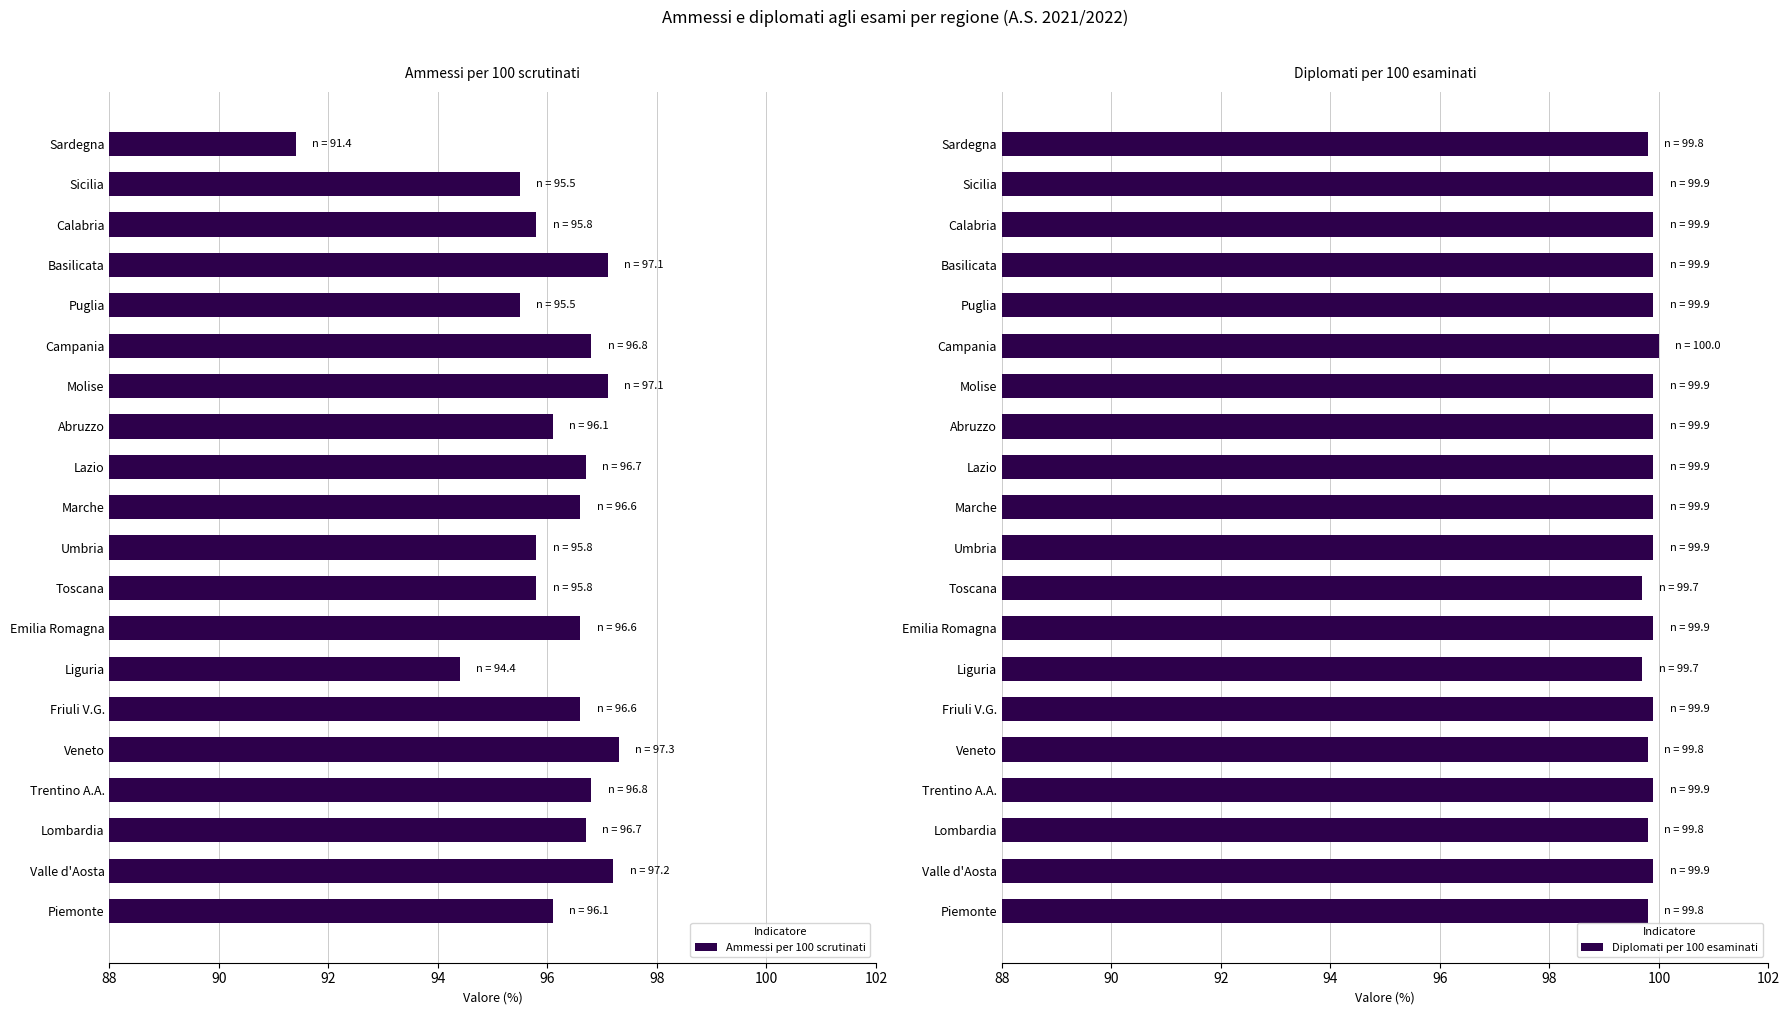

At how many categories does at least one series exceed 97?

20